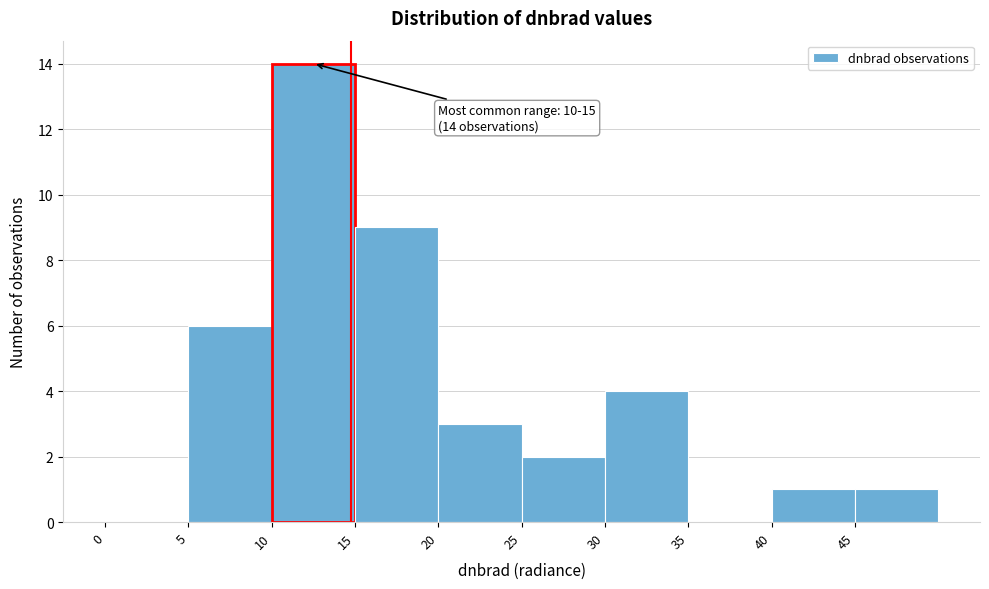

Over which range of the x-axis is the bar tallest?

10 to 15